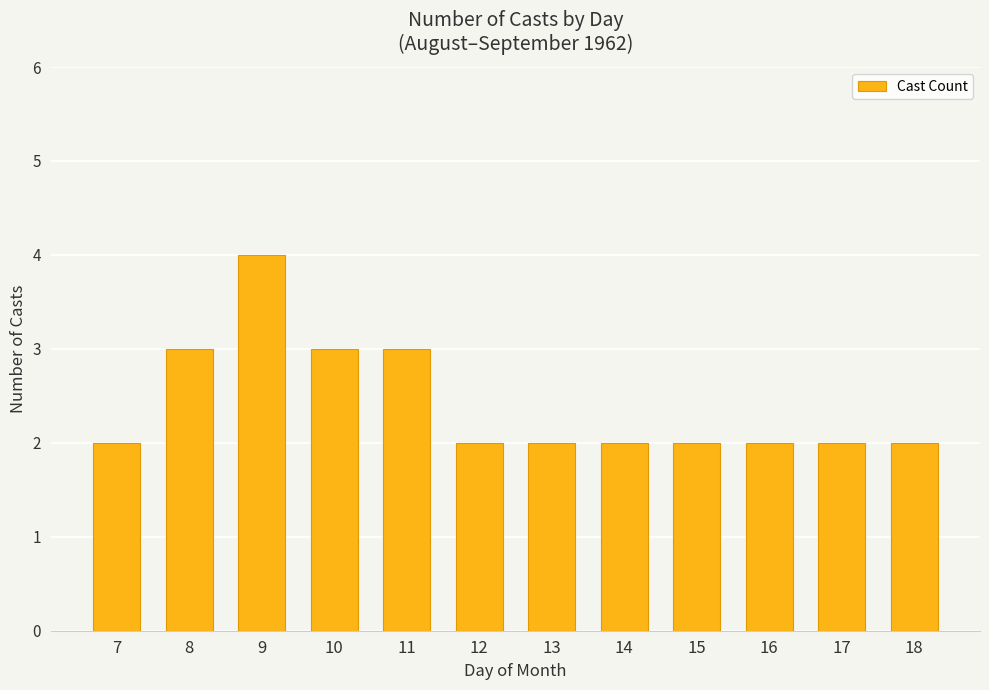

What is the difference between the second highest and second lowest values?

1